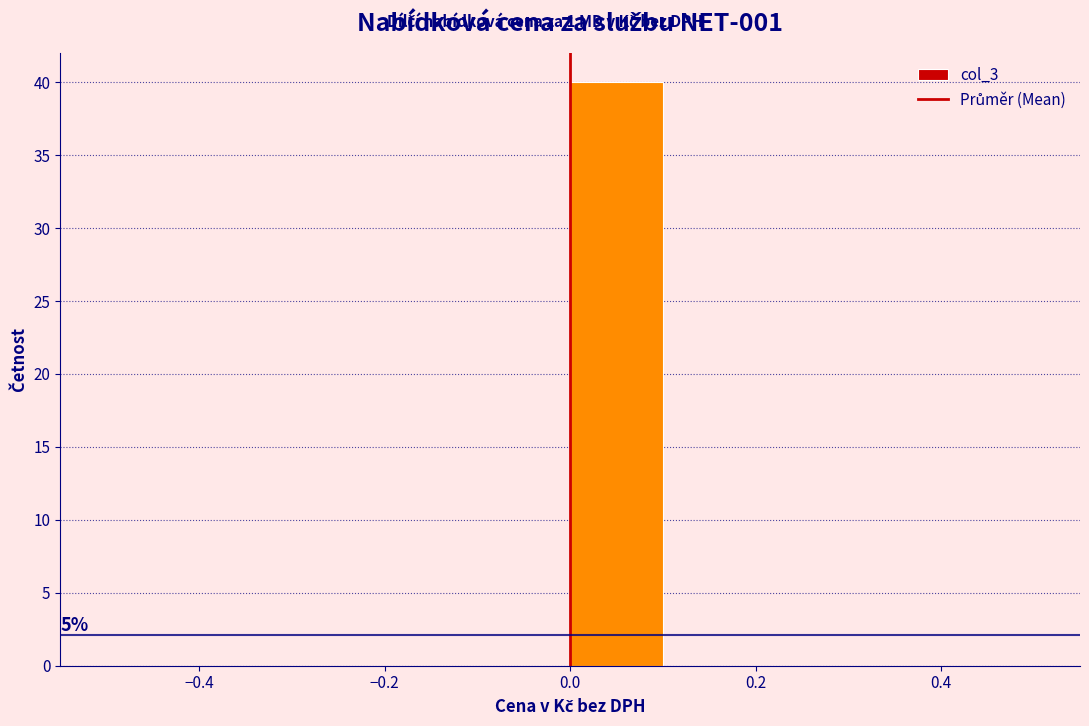

Over which range of the x-axis is the bar tallest?

0.0 to 0.1